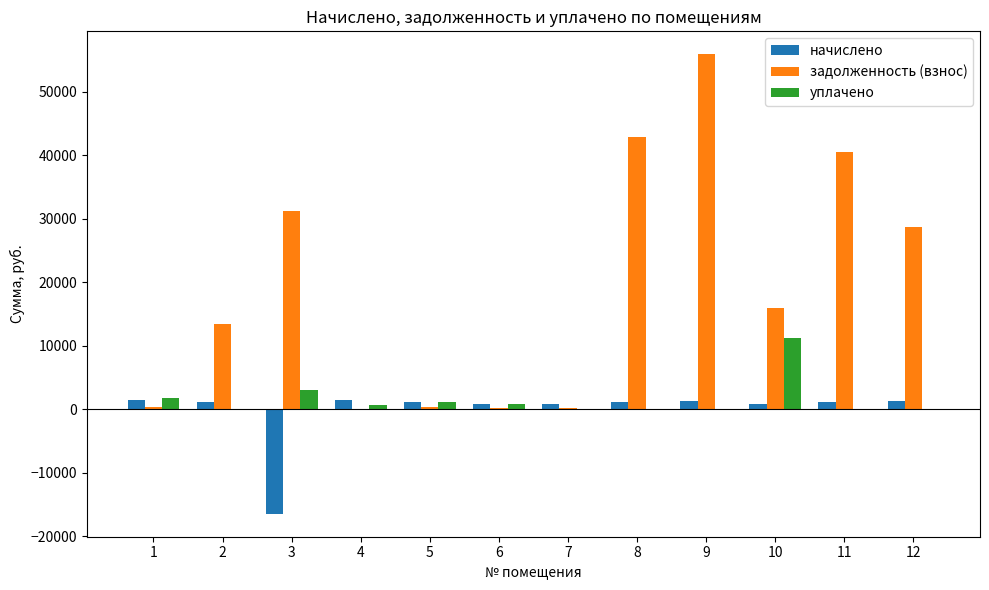

How many data points in уплачено are above 612?

6